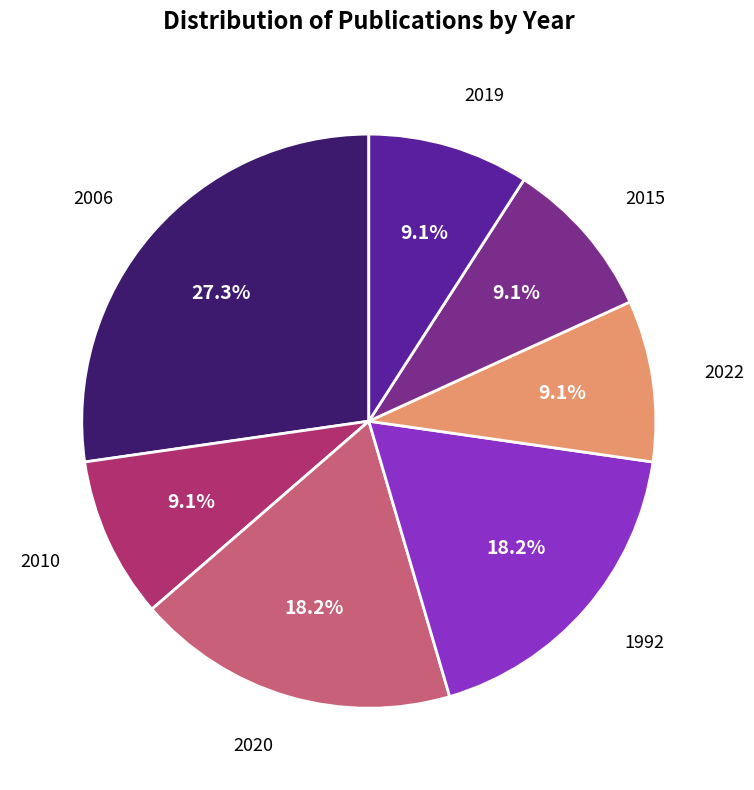

Is there a majority slice in this chart?

No